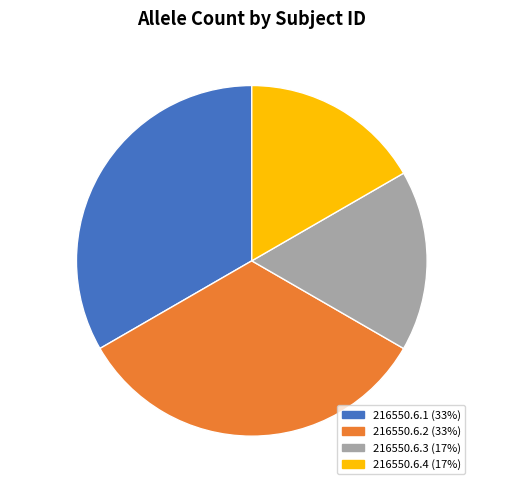

To the nearest percent, what is the difference between the 216550.6.3 and 216550.6.1 slice percentages?

17%